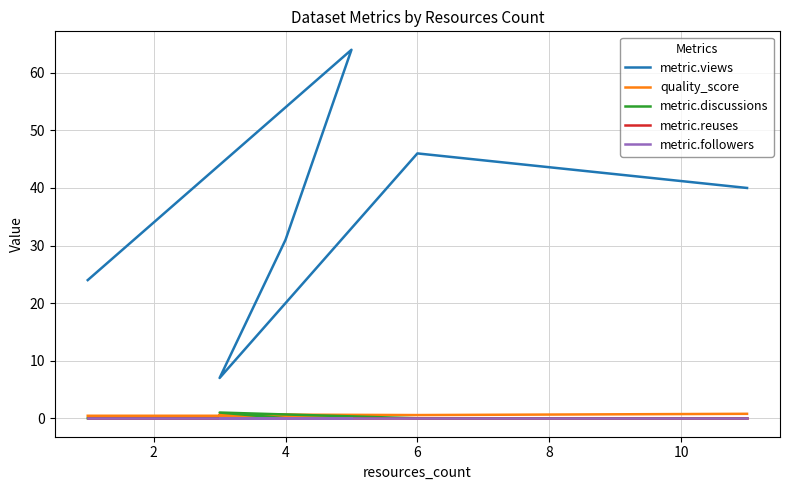

How many categories are shown in the chart?

6